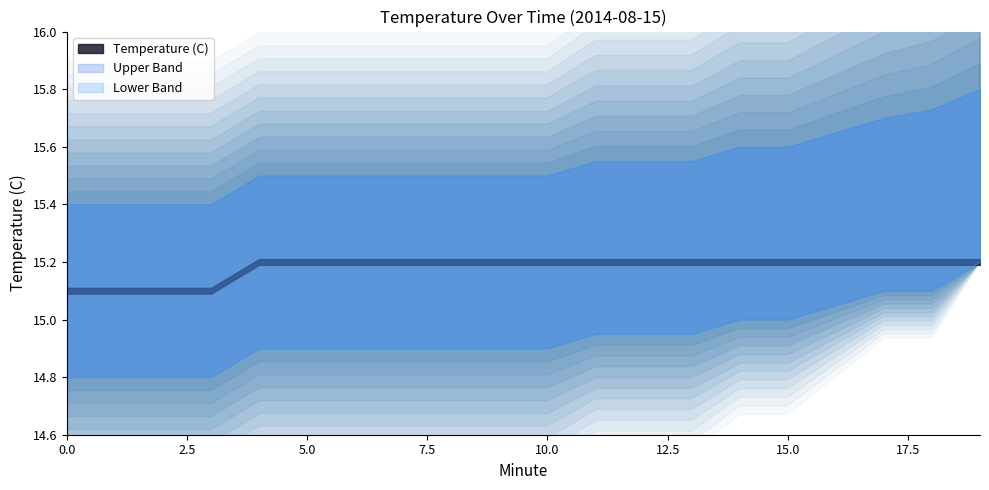

What is the difference between the Lower Band values at 12 and 0?

0.1